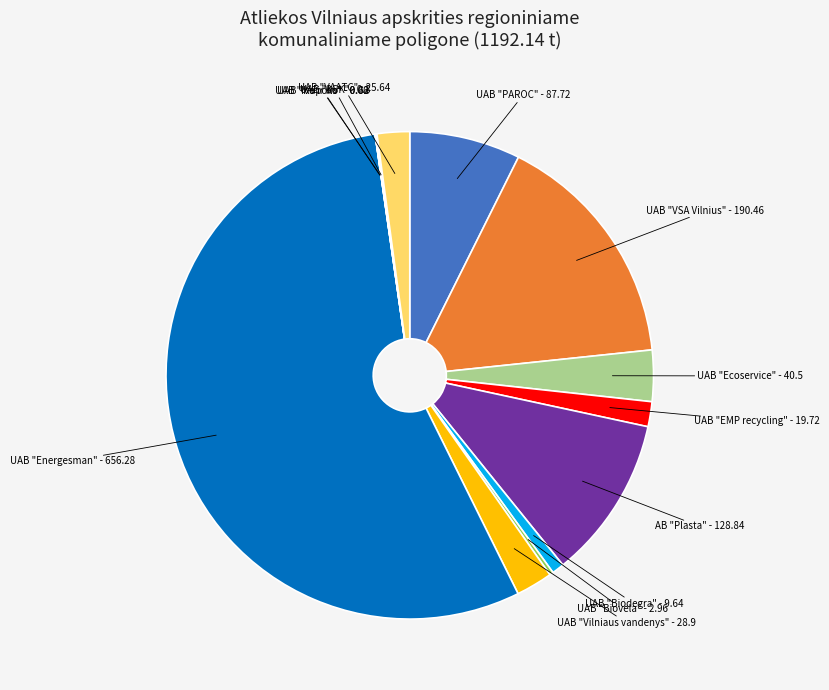

Approximately how many times larger is the value at UAB "VAATC" - 25.64 compared to UAB "Vilniaus vandenys" - 28.9?

0.9